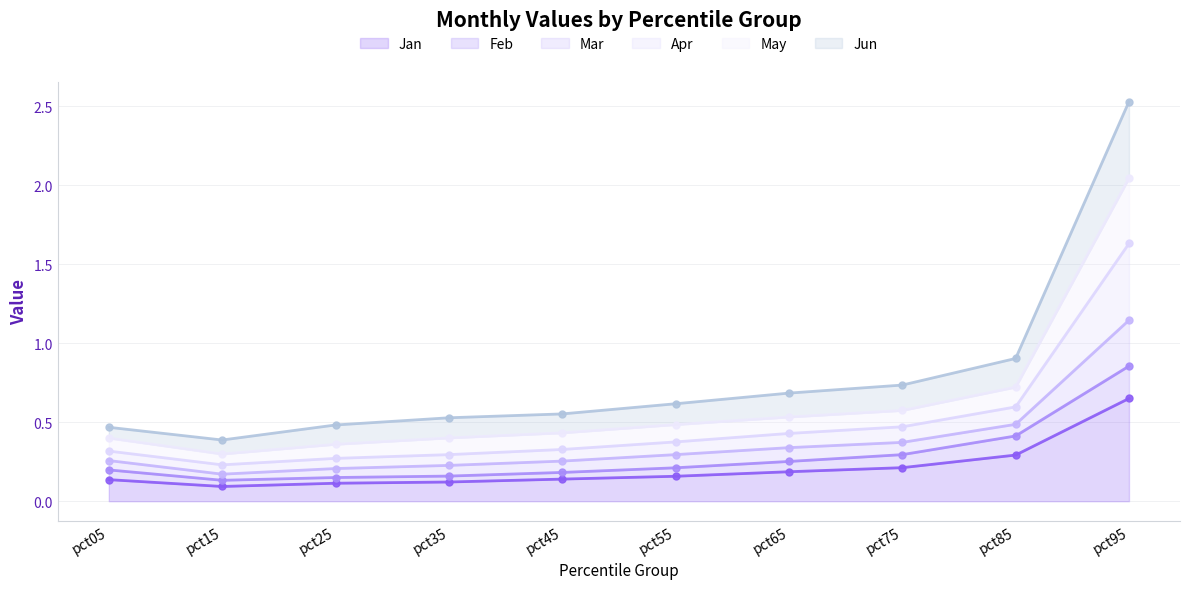

What is the total value across all series at pct55?

2.1